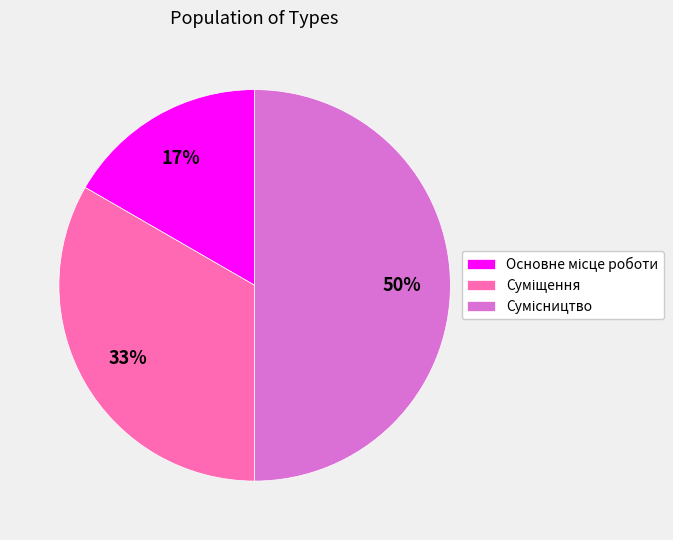

To the nearest percent, what is the average slice percentage?

33%